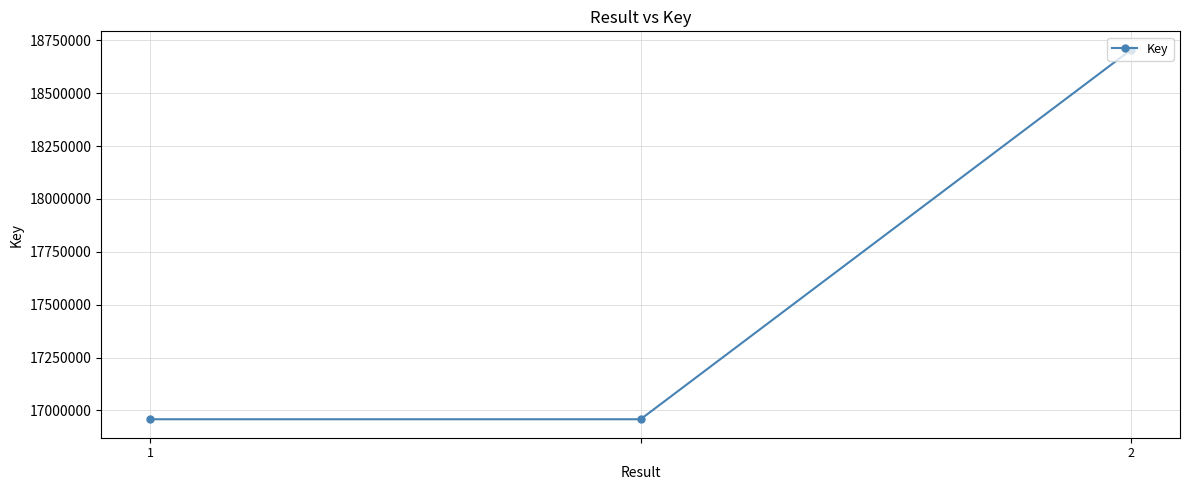

What is the value of the 1st point from the left?

16957841